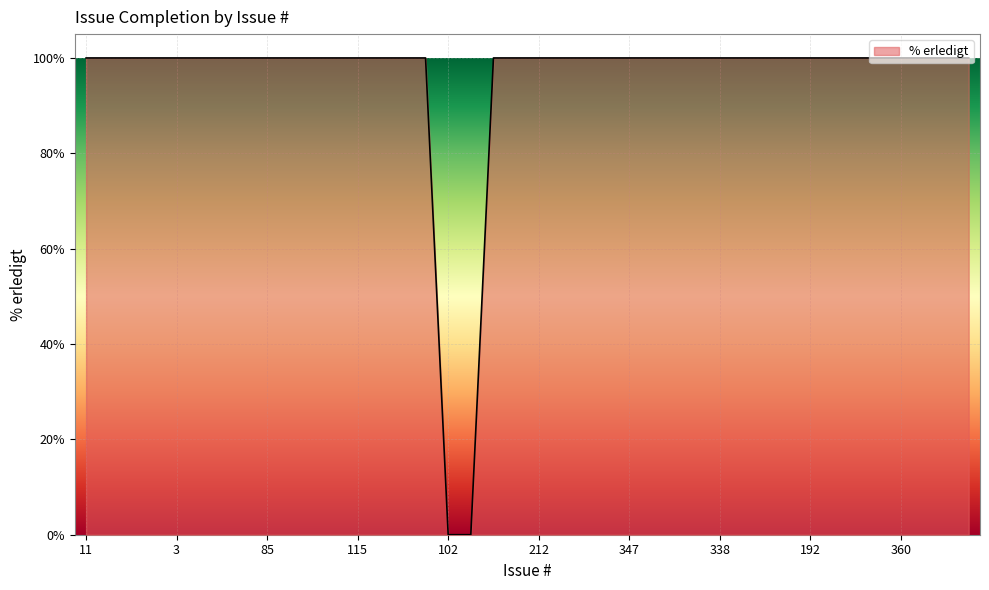

What is the difference between the maximum and minimum values?

100